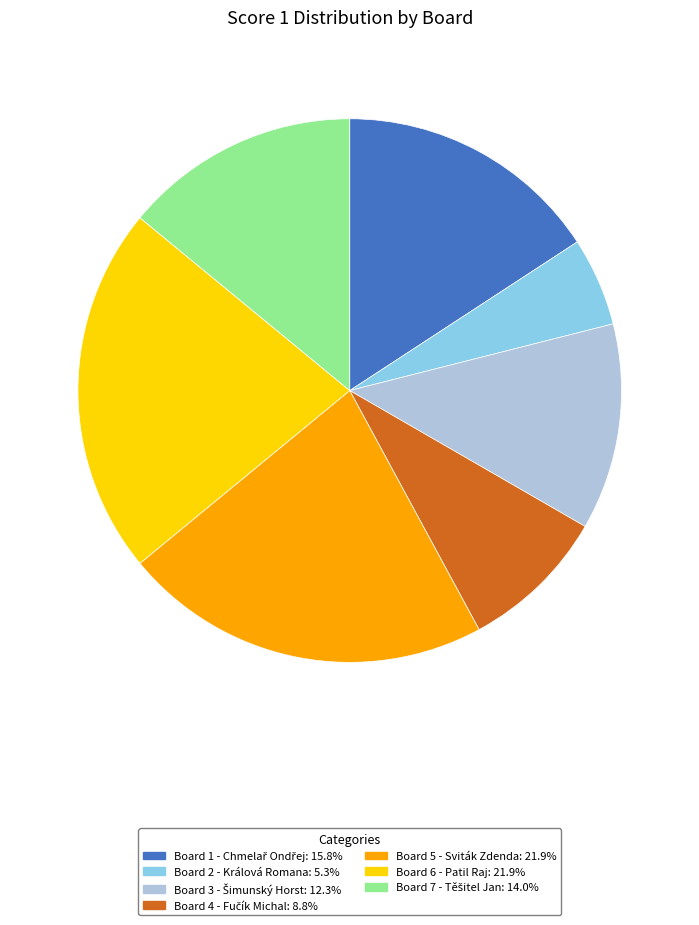

Does any single category account for the majority?

No